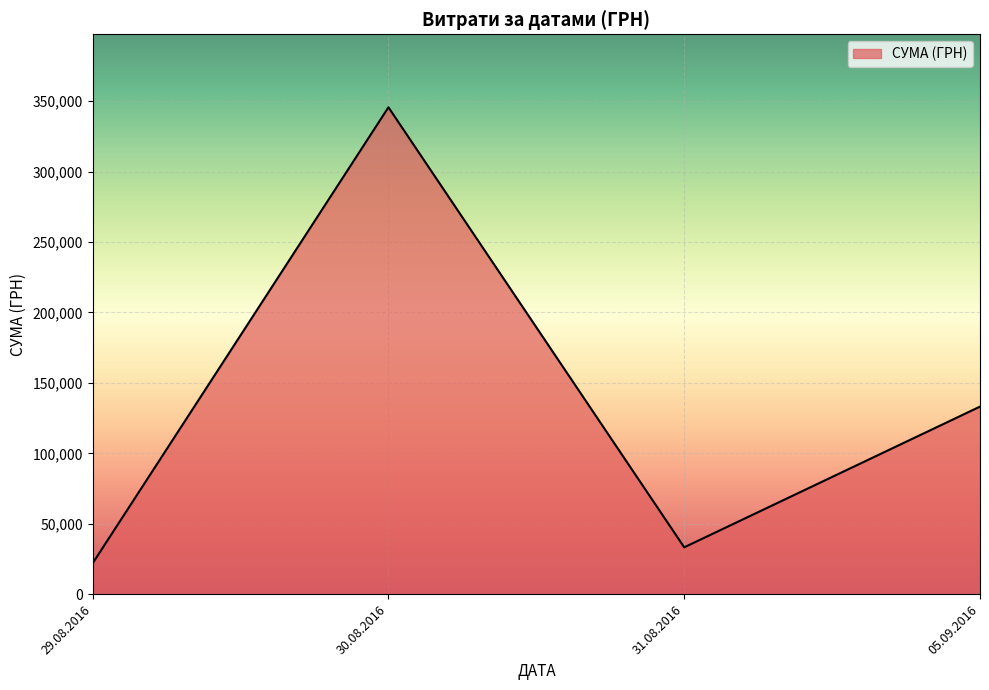

True or false: there are more than 2 points higher than both neighbors.

False